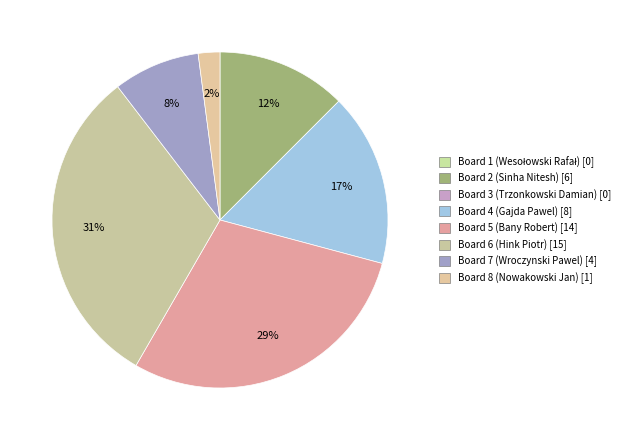

Which category has the smallest portion of the pie?

Board 1